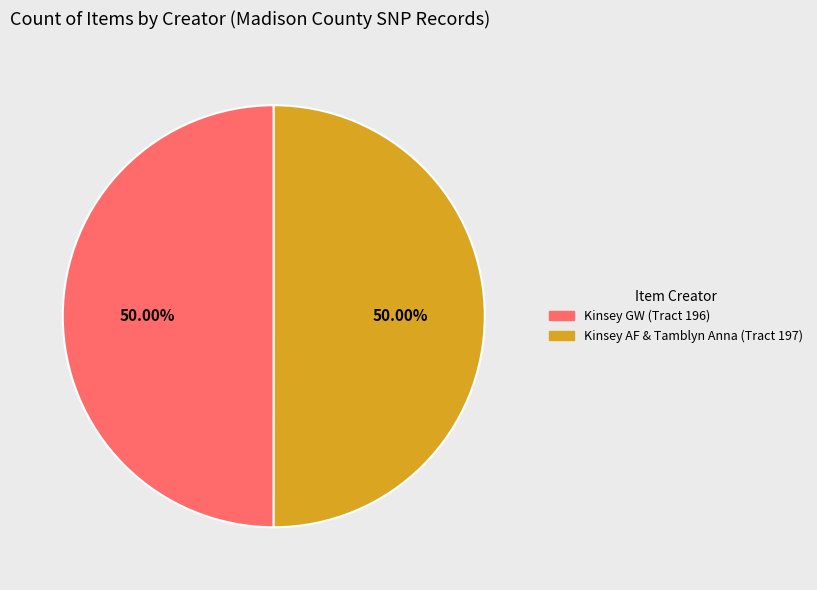

What is the total percentage of Kinsey AF & Tamblyn Anna (Tract 197) and Kinsey GW (Tract 196)?

100.0%